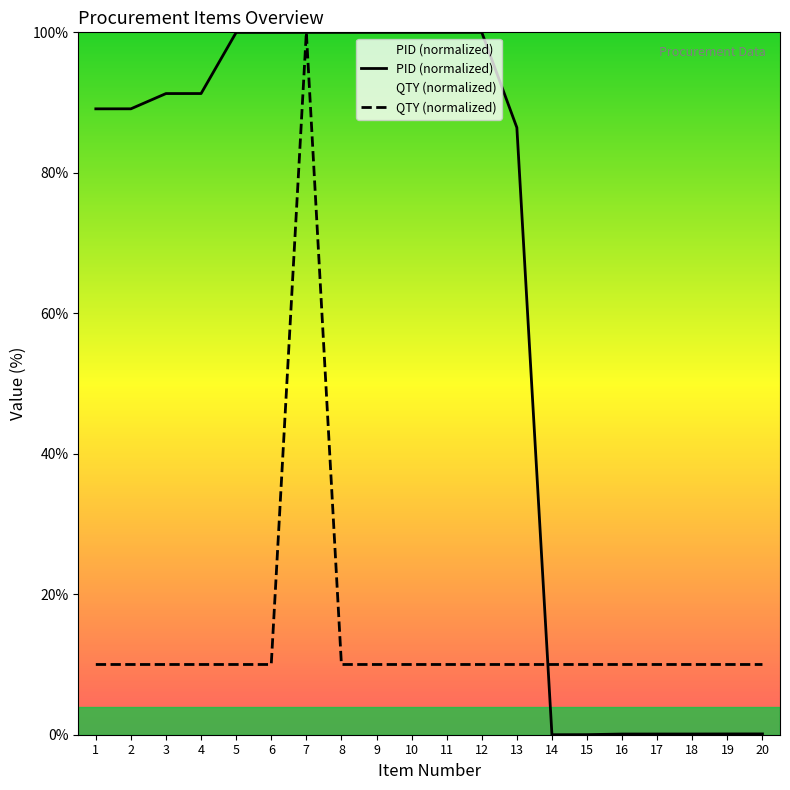

Which series has the largest total across all categories?

PID (normalized)